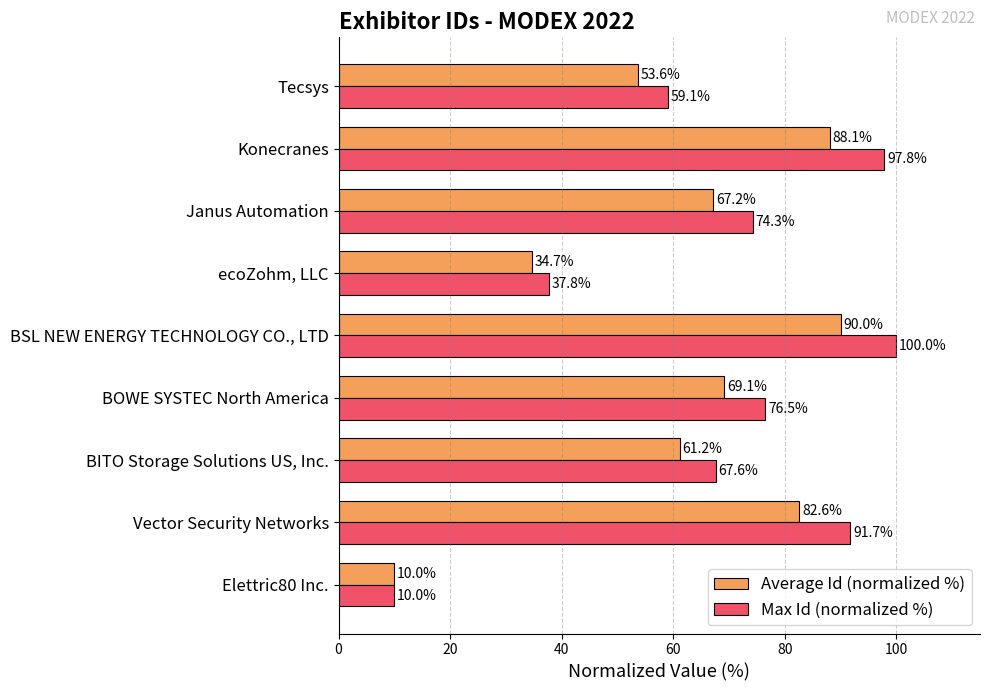

How many data points in Max Id (normalized %) are above 74?

5